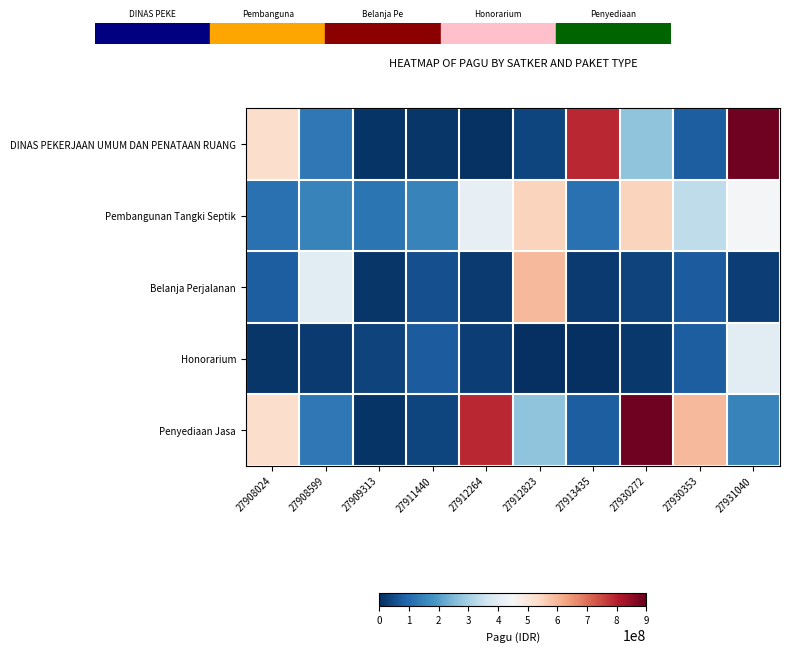

How many data points does each series have?

10